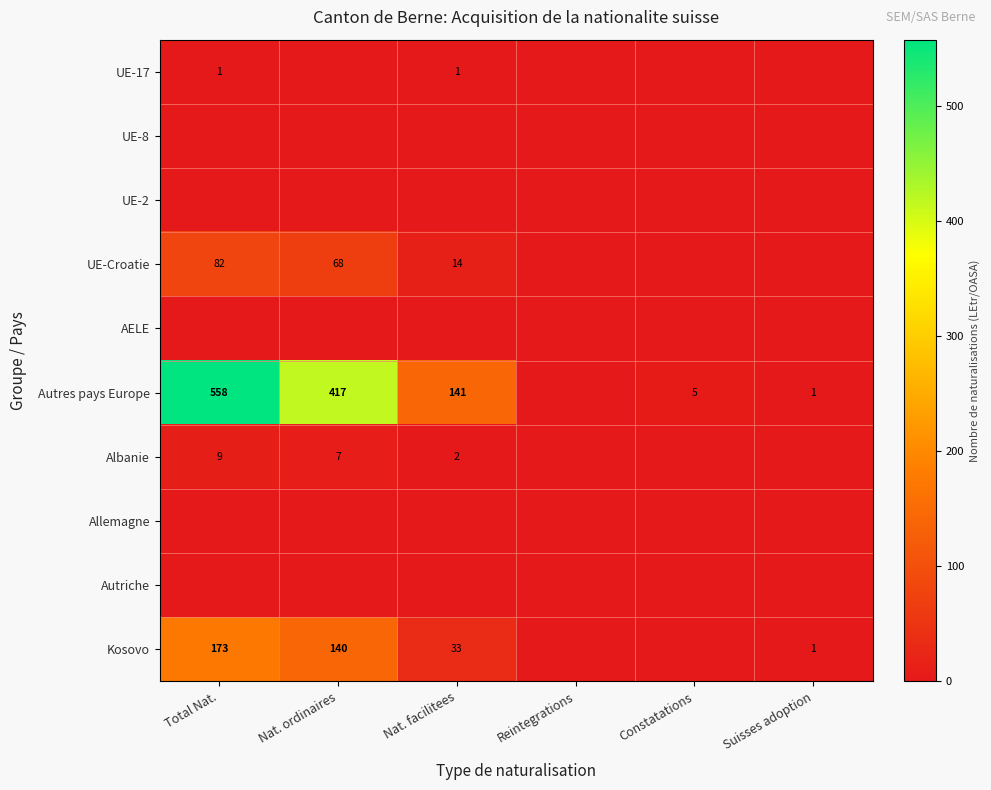

What is the spread (max minus min) of values at Total Nat.?

558